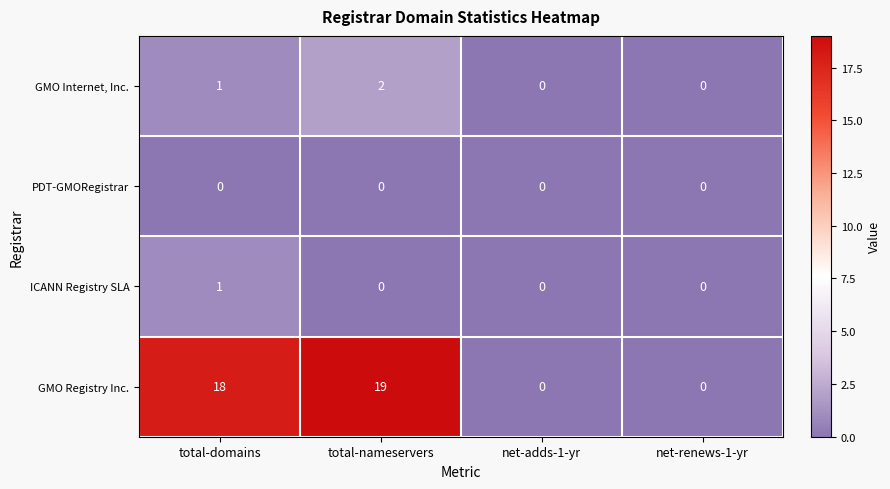

Rank the series by their maximum value, from lowest to highest.

PDT-GMORegistrar, ICANN Registry SLA, GMO Internet, Inc., GMO Registry Inc.